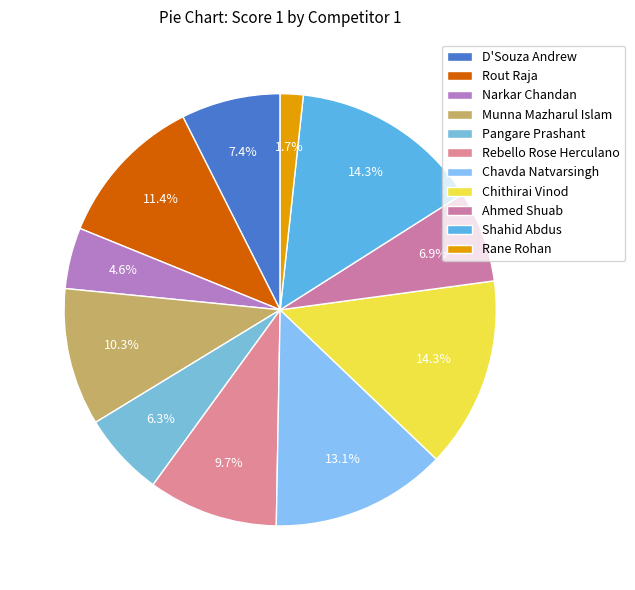

To the nearest percent, what is the difference between the Chithirai Vinod and Rebello Rose Herculano slice percentages?

5%